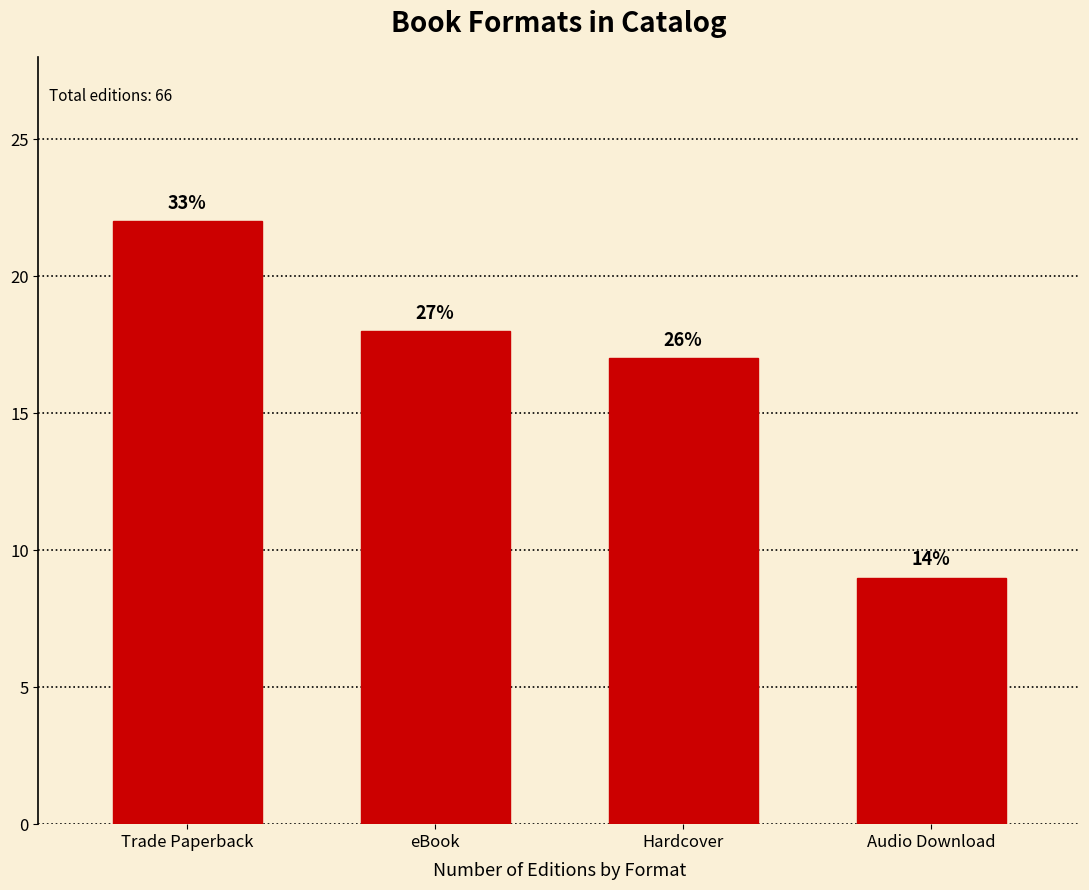

Reading right to left, extract all data points from this chart.

9	17	18	22